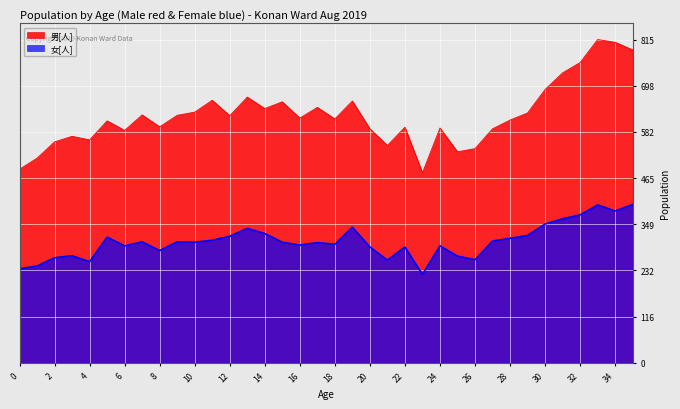

What are all the series names shown in the legend?

男[人], 女[人]